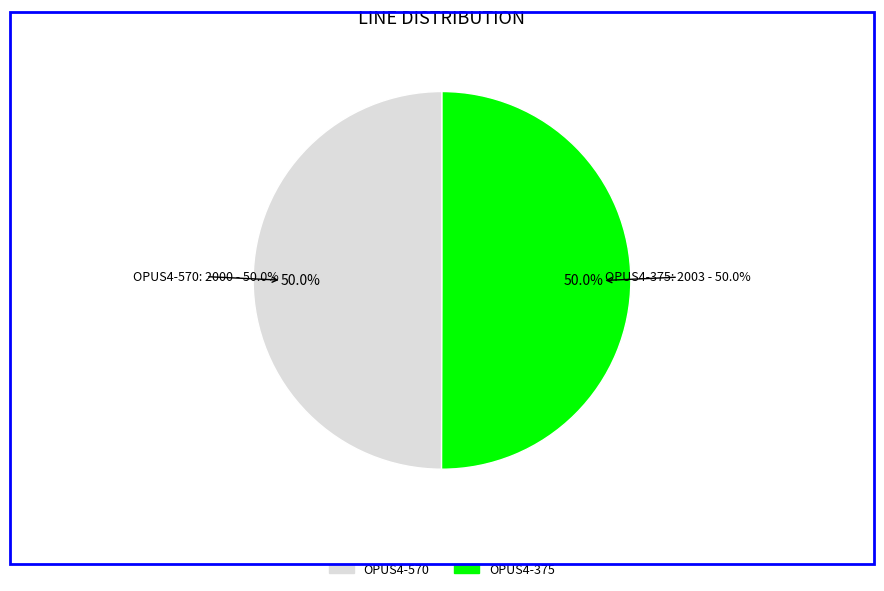

Rank the categories by value from highest to lowest.

OPUS4-375, OPUS4-570